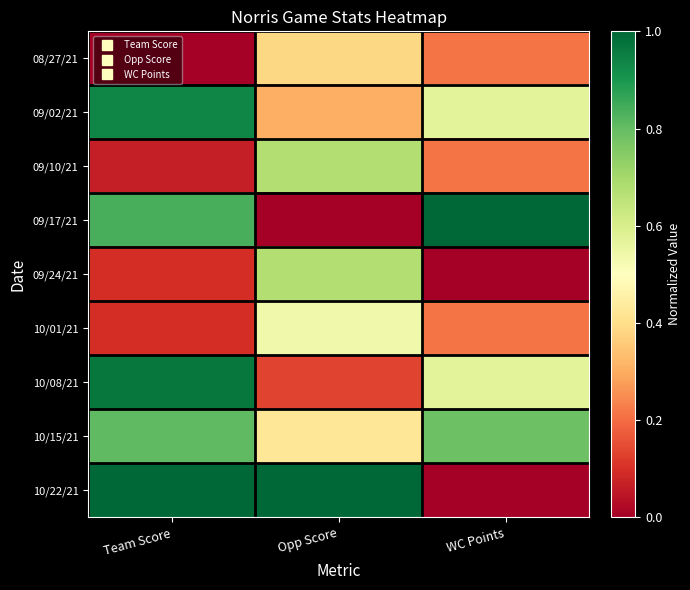

At Opp Score, list the series in order from largest to smallest.

10/22/21, 09/10/21, 09/24/21, 10/01/21, 10/15/21, 08/27/21, 09/02/21, 10/08/21, 09/17/21